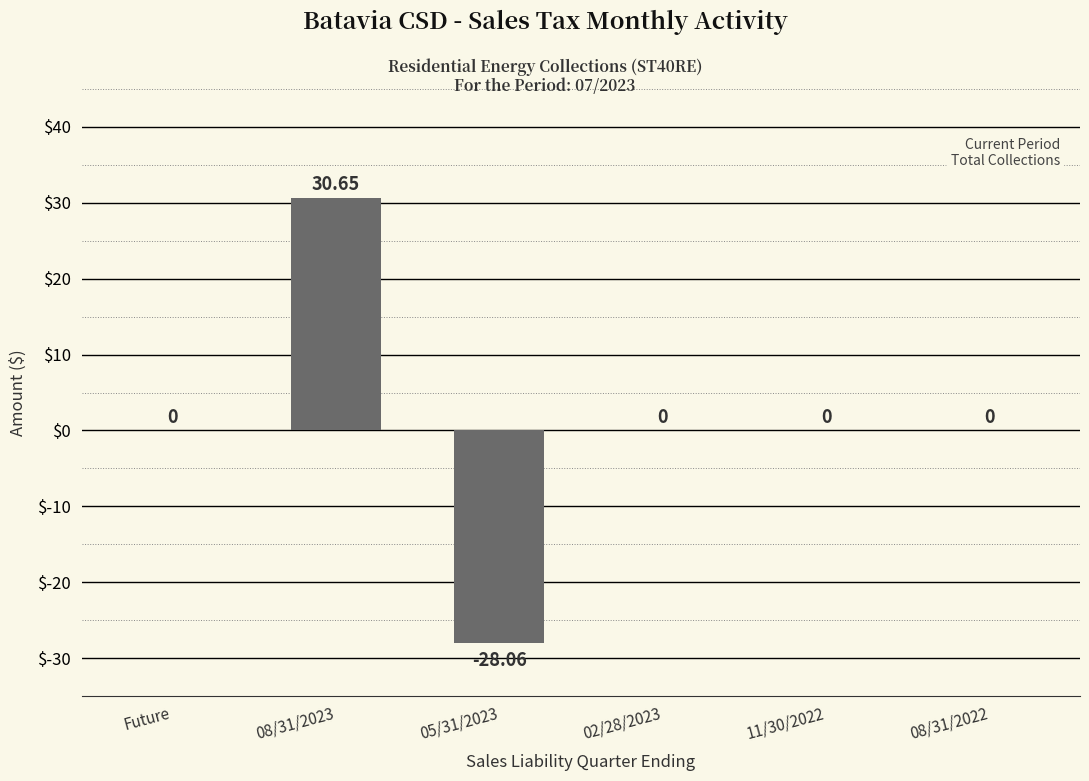

How many distinct data groups are displayed?

1